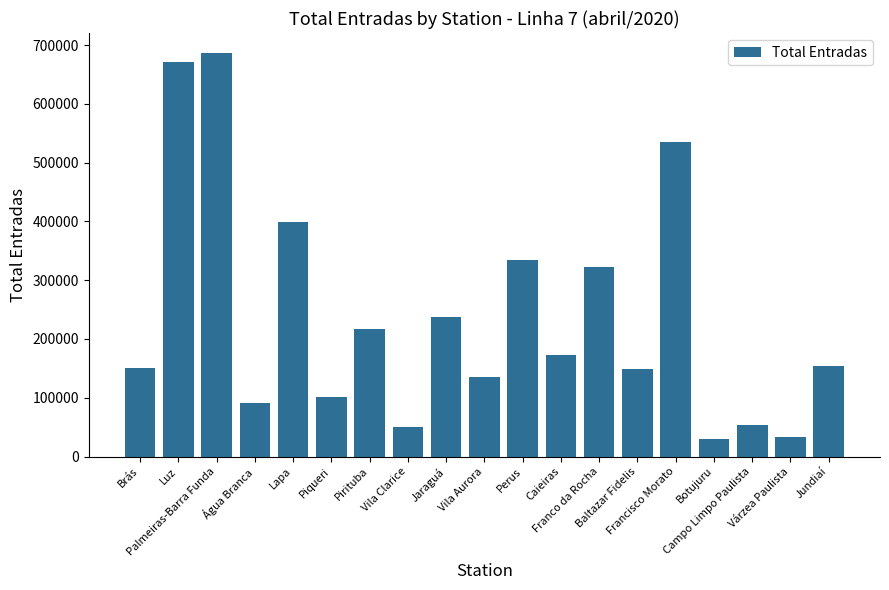

What is the average value?

238039